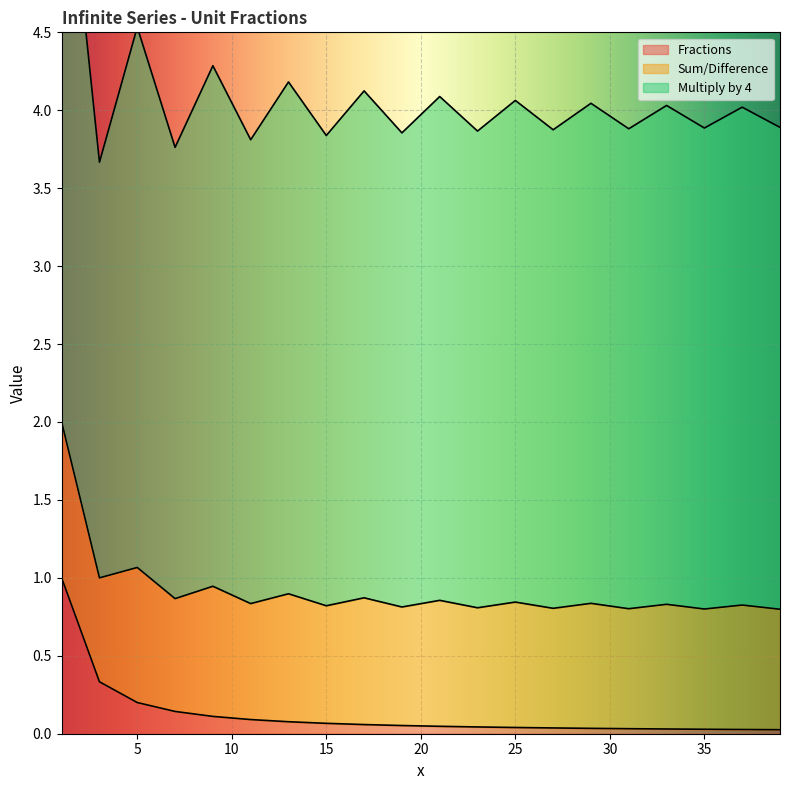

What is the sum of all Fractions values?

2.5